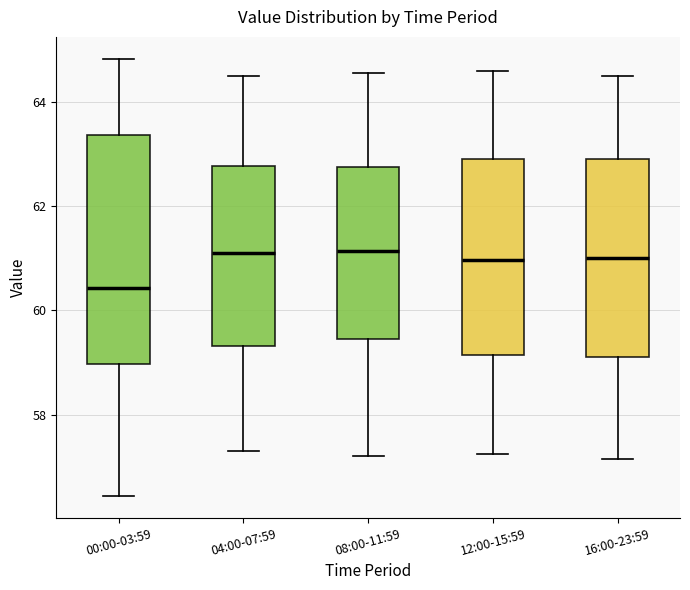

Reading left to right, read every box against the y-axis: the position of its median line, the range the box covers, and the ends of its whiskers. The values are not printed on the chart, so give them approximately, as read against the axis.

00:00-03:59: median 60.4, box 59.0 to 63.4, whiskers 56.4 to 64.8
04:00-07:59: median 61.2, box 59.4 to 62.8, whiskers 57.4 to 64.6
08:00-11:59: median 61.2, box 59.4 to 62.8, whiskers 57.2 to 64.6
12:00-15:59: median 61.0, box 59.2 to 63.0, whiskers 57.2 to 64.6
16:00-23:59: median 61.0, box 59.2 to 63.0, whiskers 57.2 to 64.6